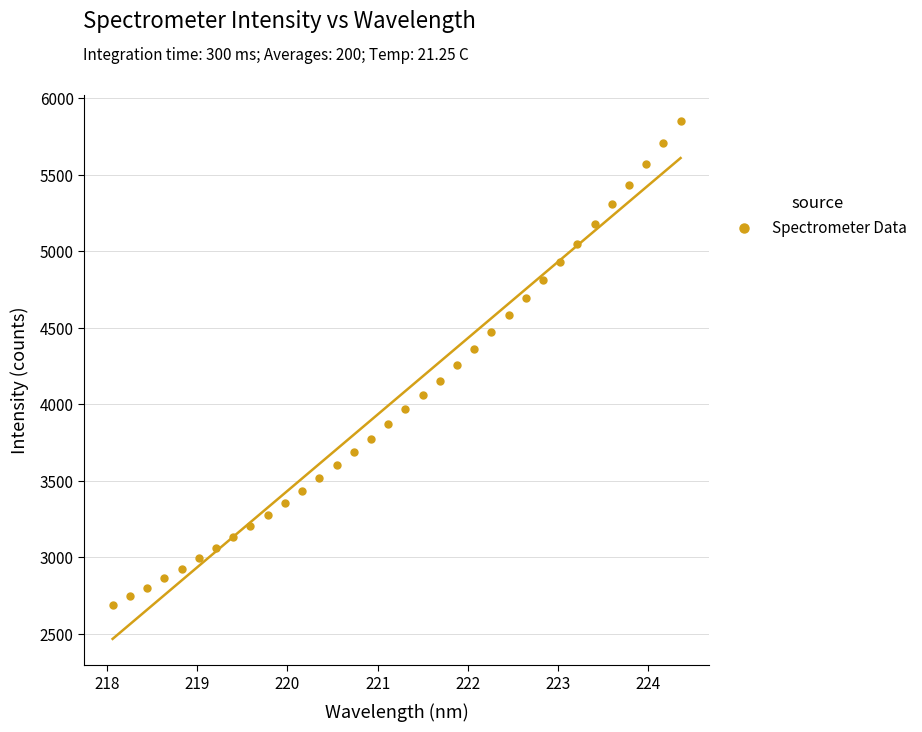

What is the range of X values (max minus min)?

6.3